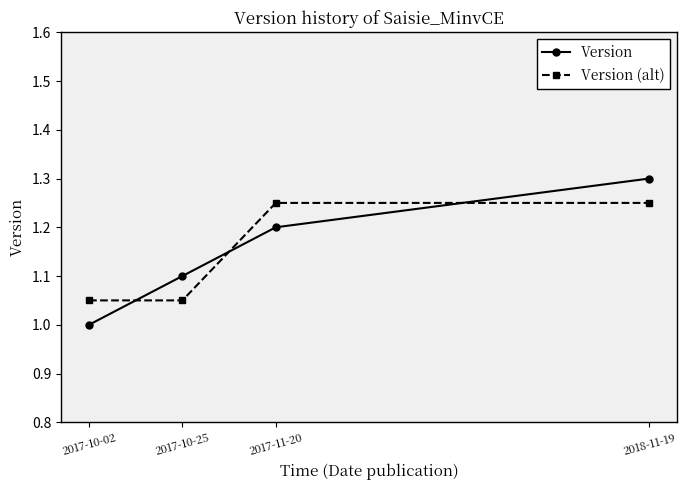

True or false: Version (alt) has a value of 0.4 at 2017-10-25.

False